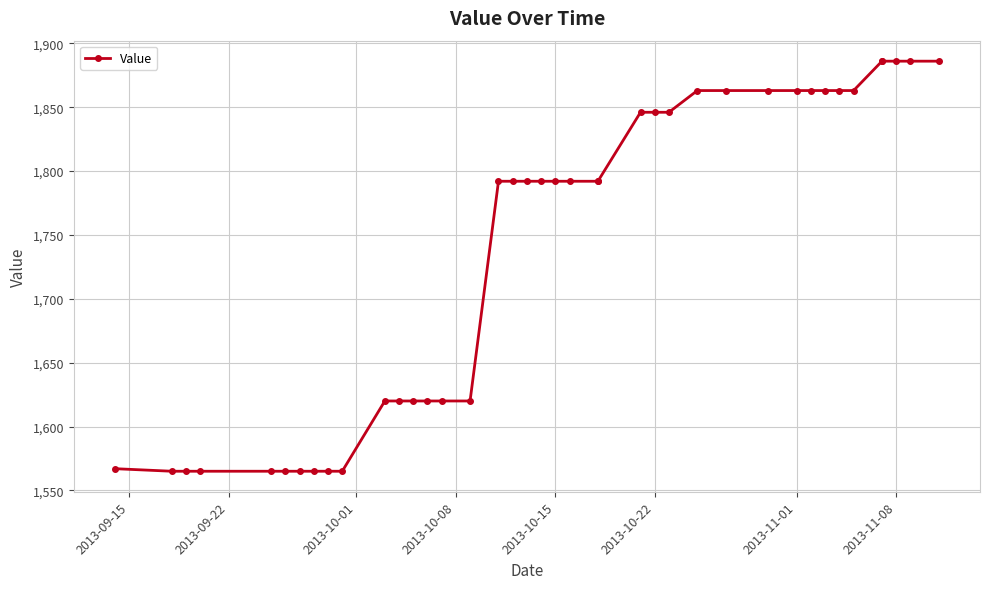

How many lines are shown in the chart?

1